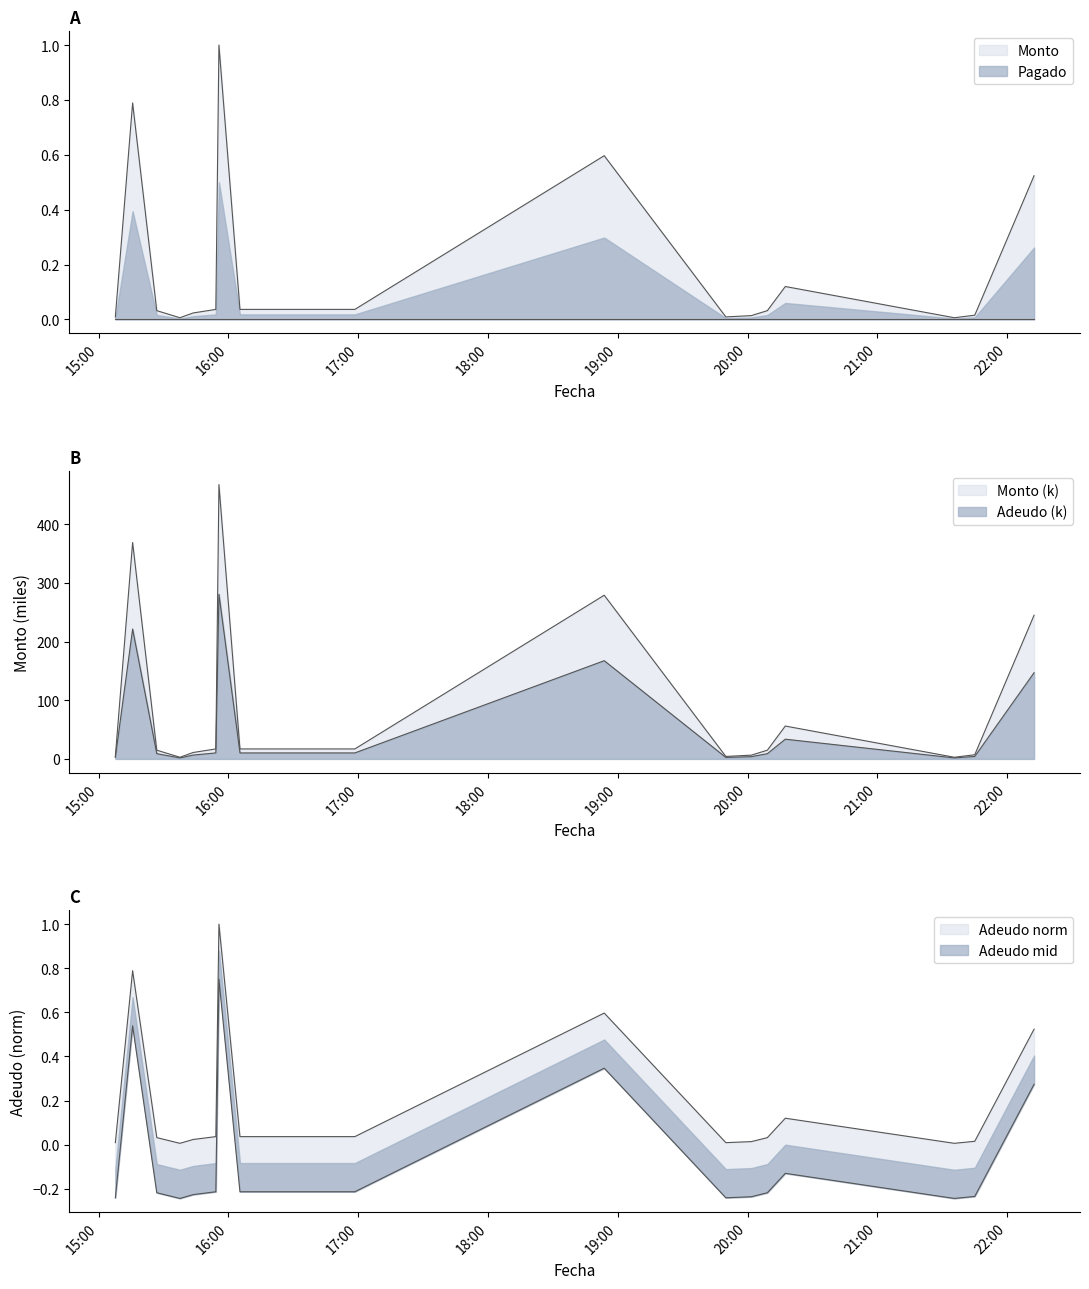

What is the difference between the maximum and minimum values in the Monto series?

1.0